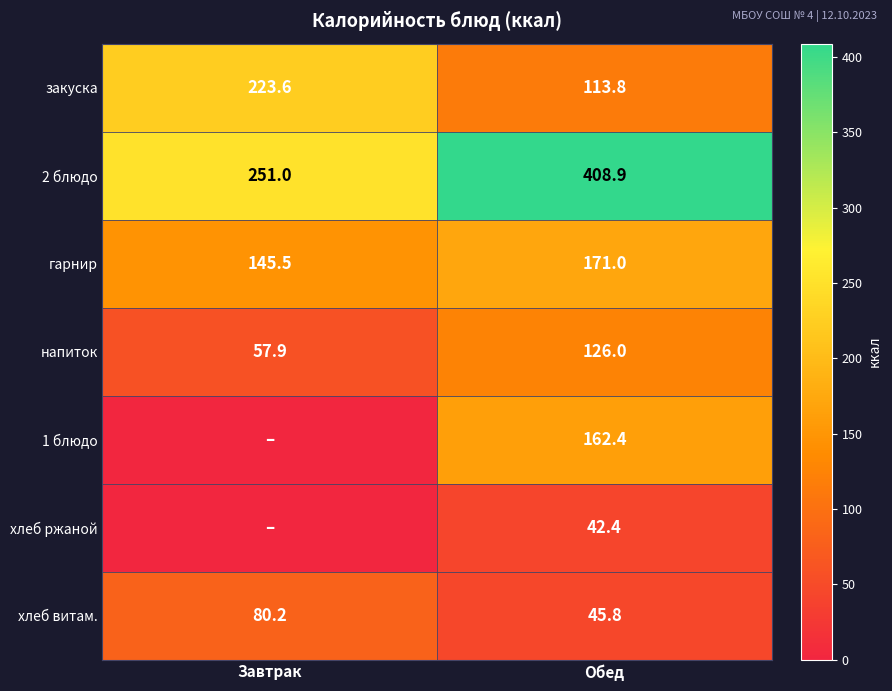

How many data points does each series have?

2